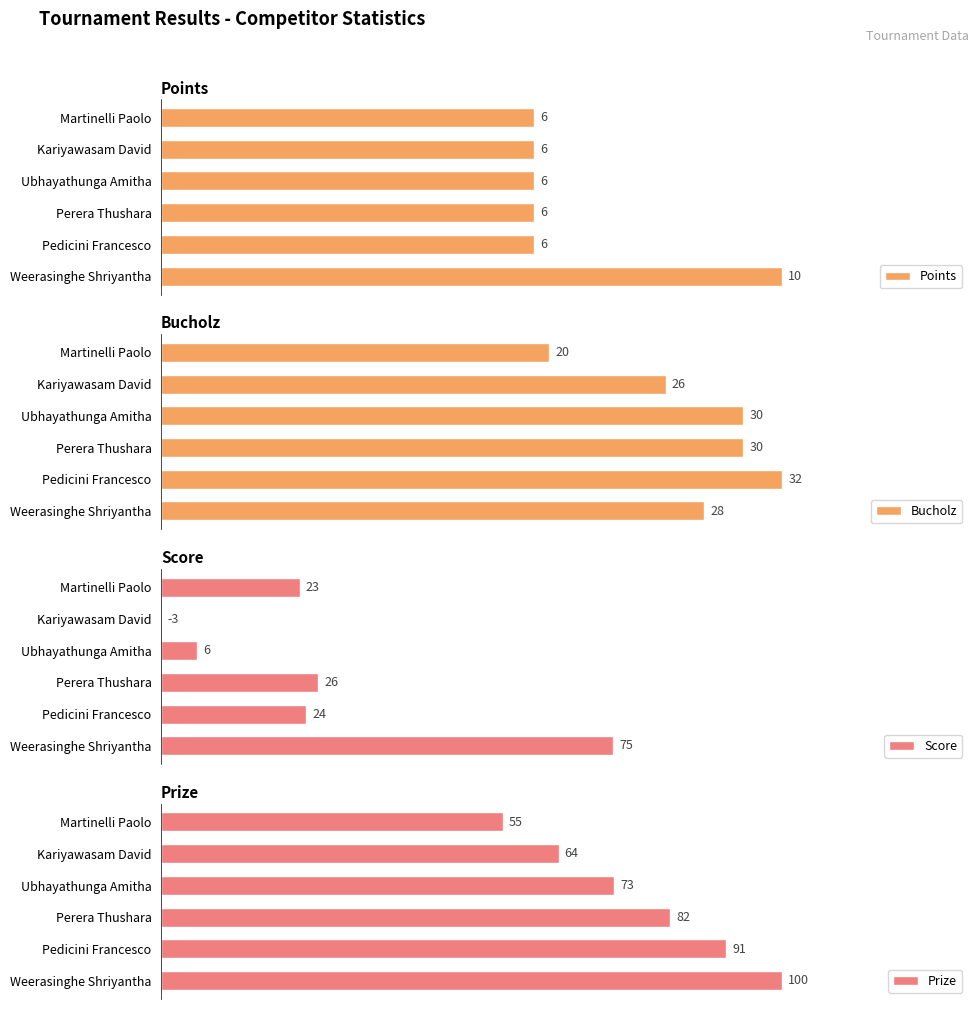

At how many categories does at least one series exceed 11?

6